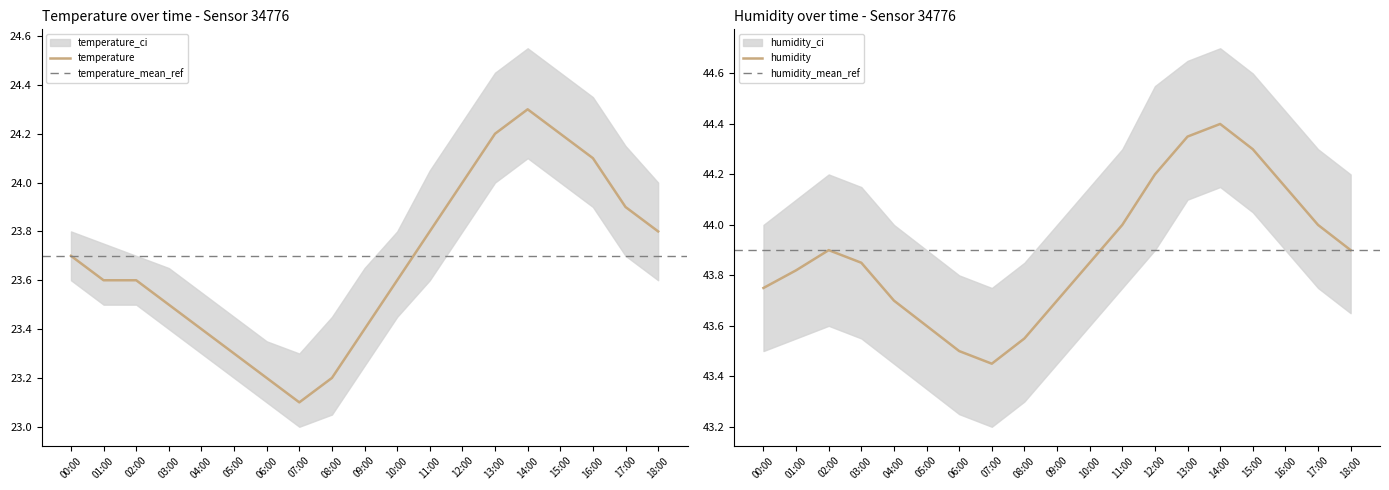

What is the difference between the temperature values at 16:00 and 13:00?

0.1